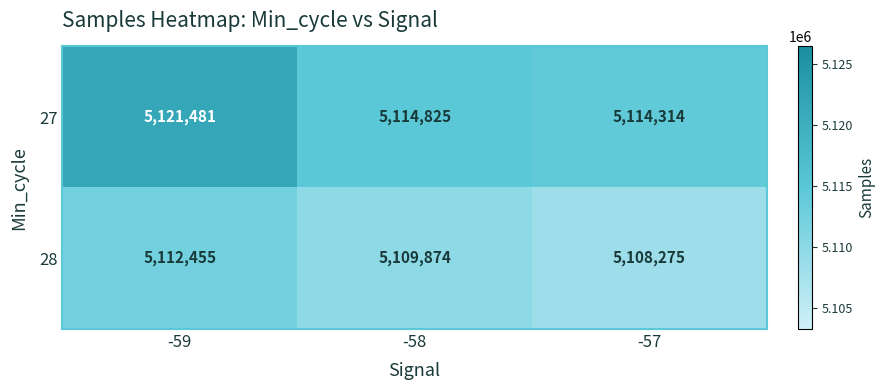

Is the value of 27 at -57 greater than the value of 28 at -58?

Yes